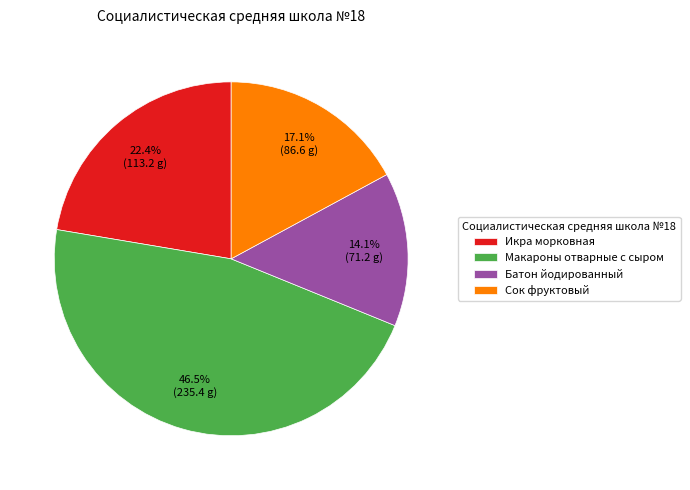

Rank the categories by value from highest to lowest.

Макароны отварные с сыром, Икра морковная, Сок фруктовый, Батон йодированный